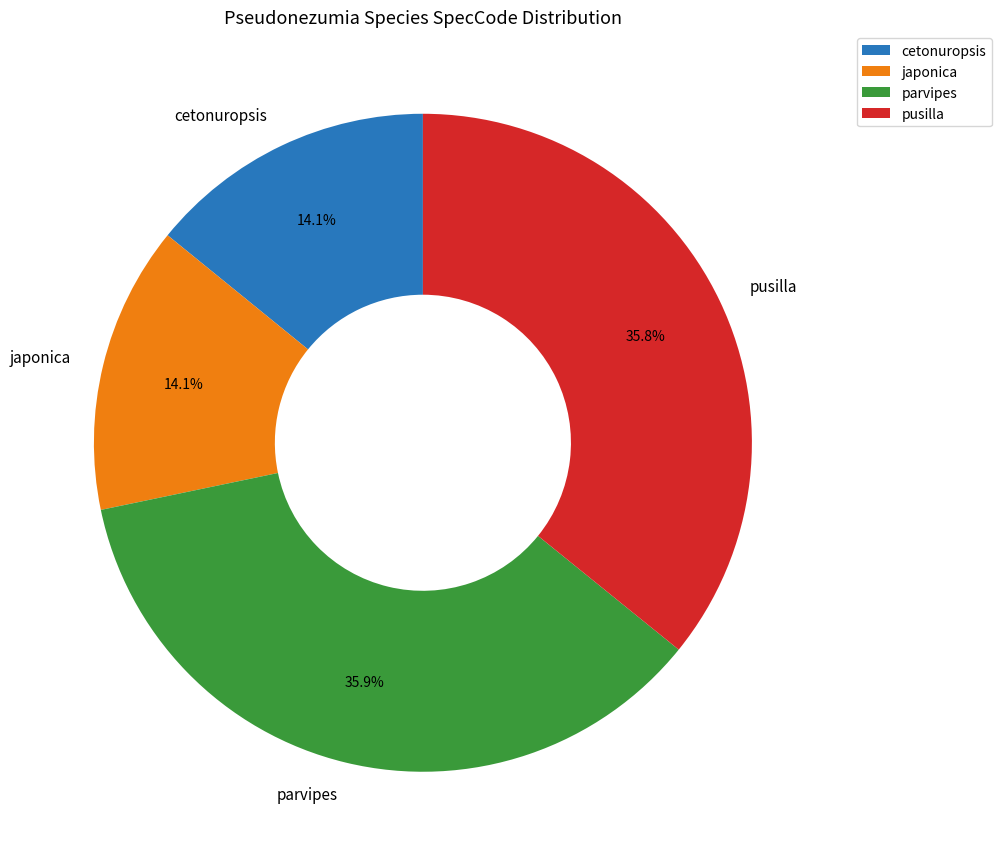

Is it true that cetonuropsis is 14% of the pie?

True